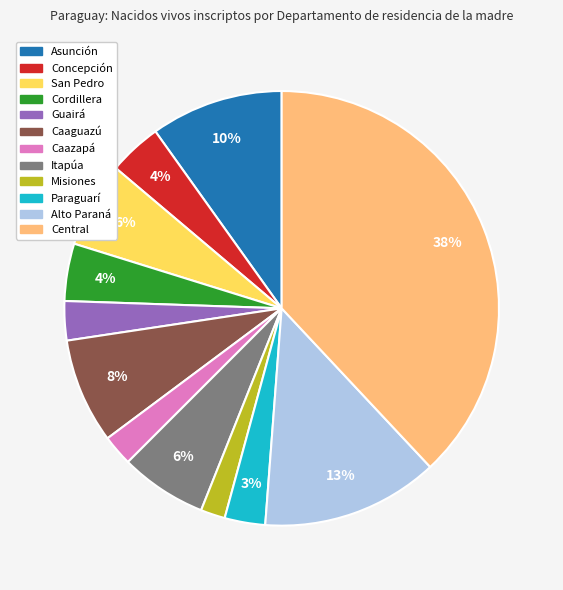

What percentage is the Itapúa slice, to the nearest percent?

6%